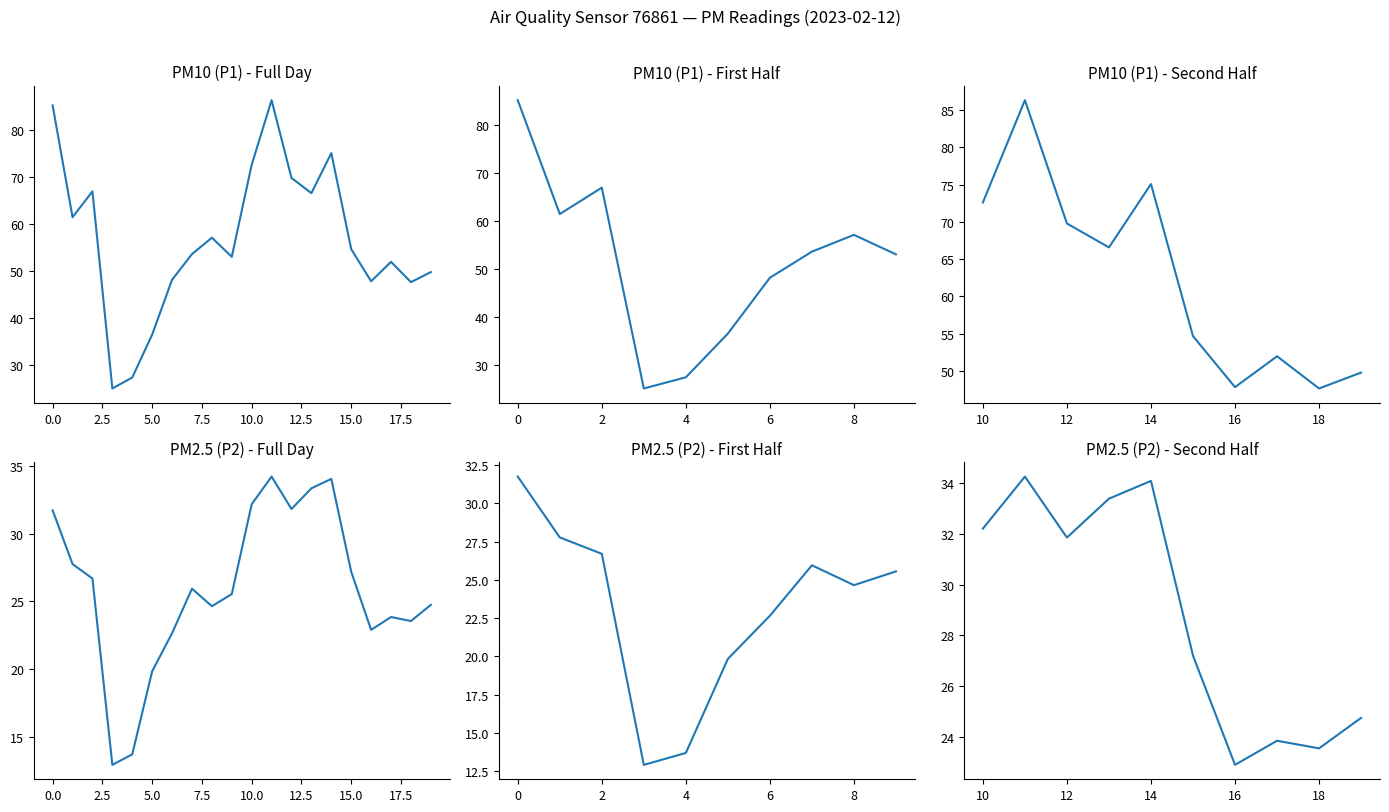

What is the sum of all P2 values?

288.0